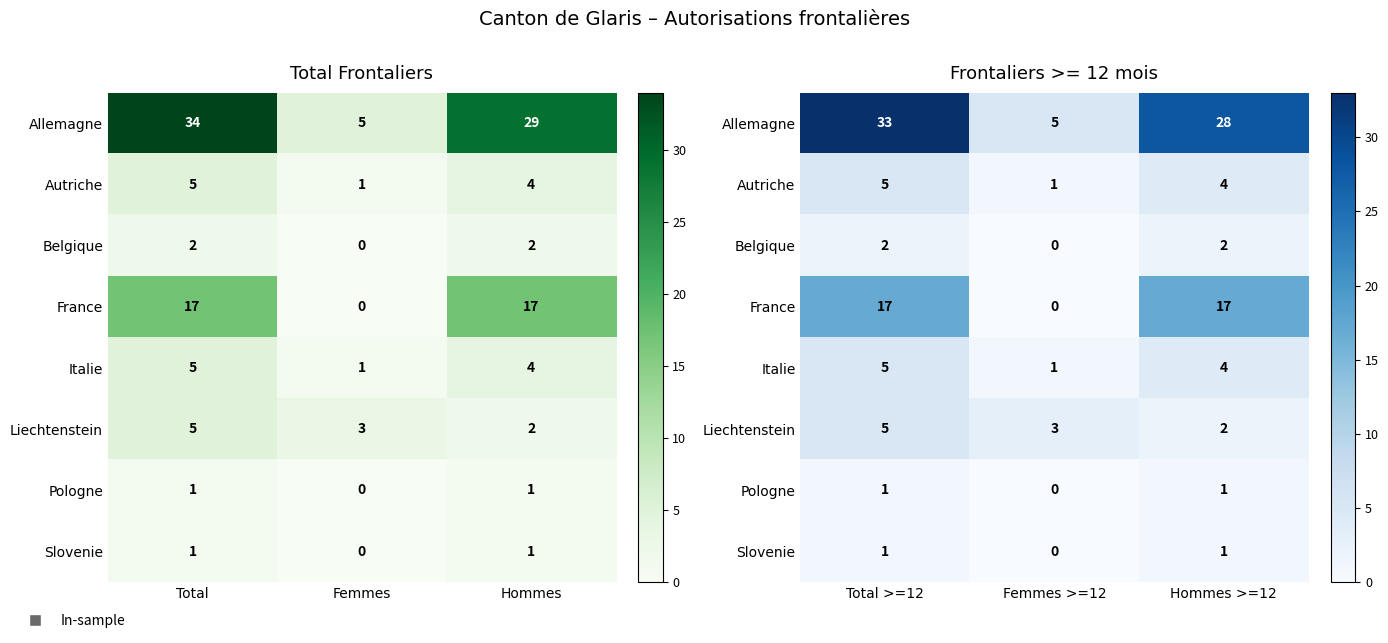

The value of Liechtenstein at Total >=12 is 8. True or false?

False